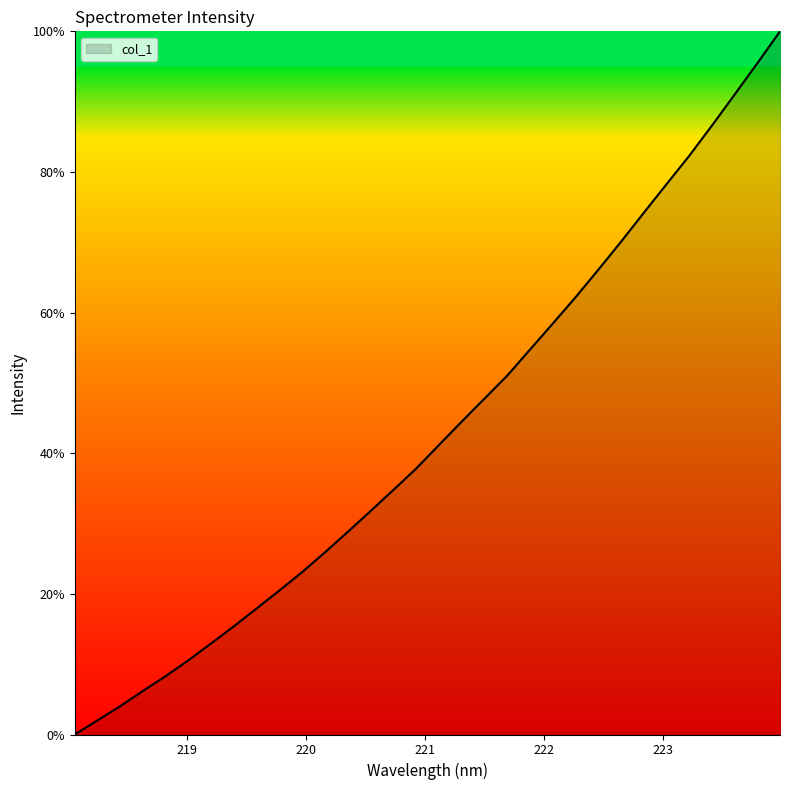

What is the difference between the maximum and minimum values?

100.0